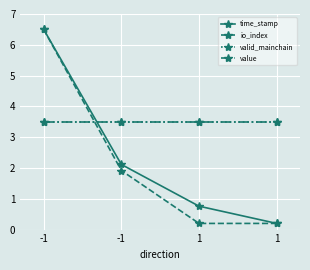

Which series ends up on top after the final intersection of value and time_stamp?

value